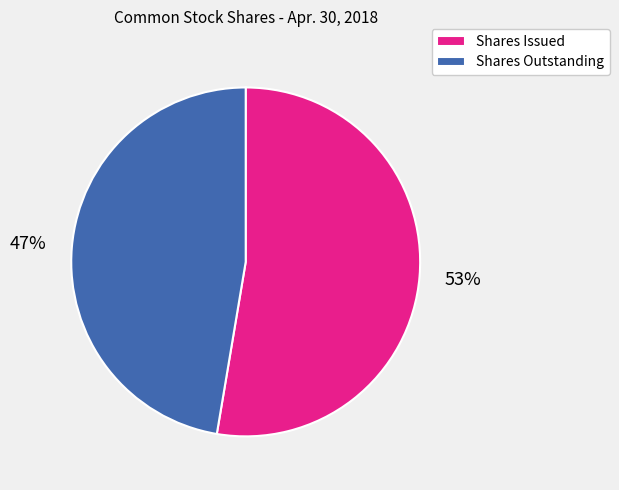

Which category has the biggest portion of the pie?

Shares Issued